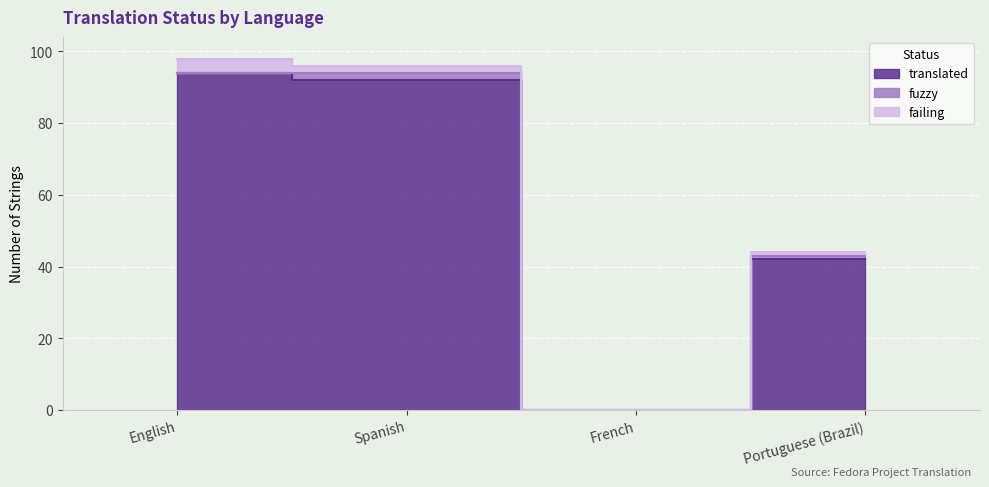

What position from the left is French?

3